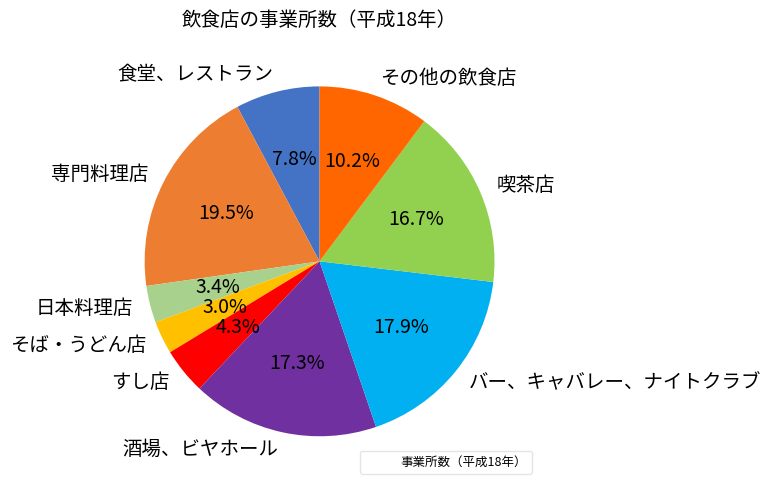

To the nearest percent, what is the difference between the 専門料理店 and 酒場、ビヤホール slice percentages?

2%